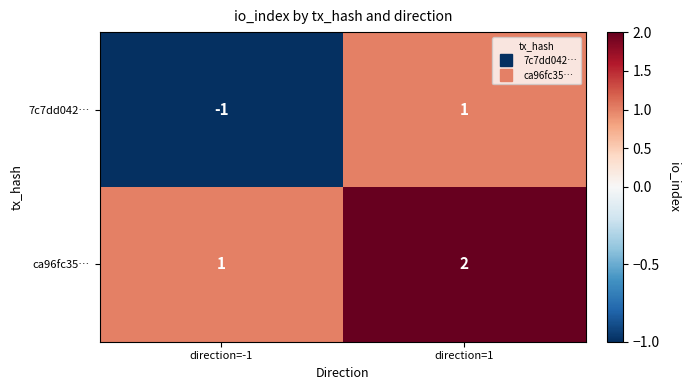

True or false: 7c7dd042… has a value of 0 at direction=1.

False